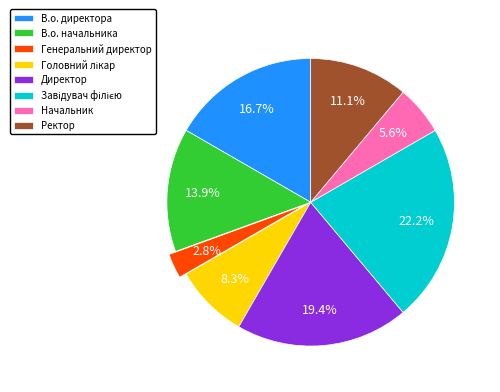

Between Генеральний директор and В.о. директора, which is larger?

В.о. директора